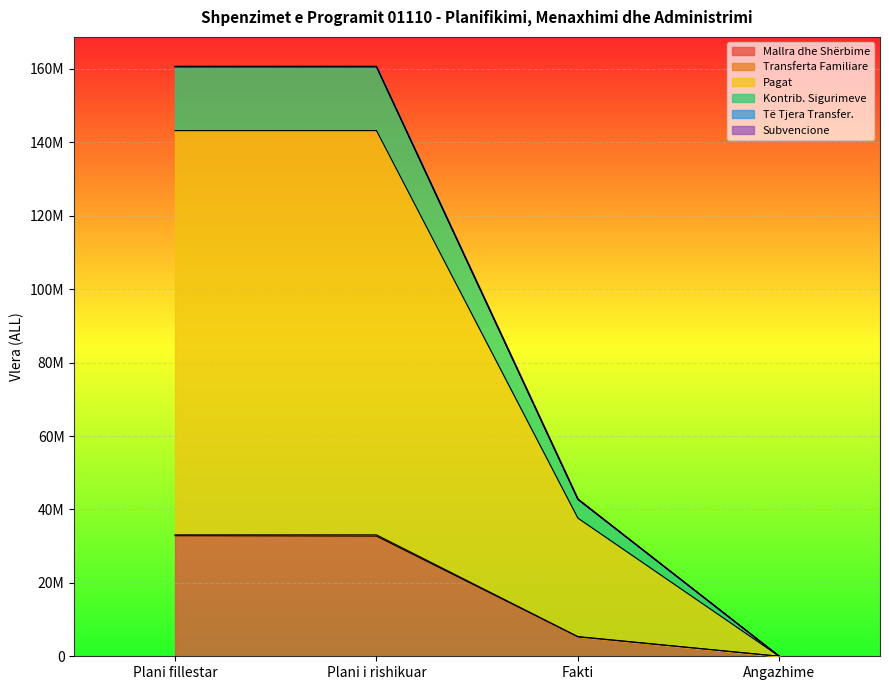

Does the chart display data point markers on the line(s)?

No